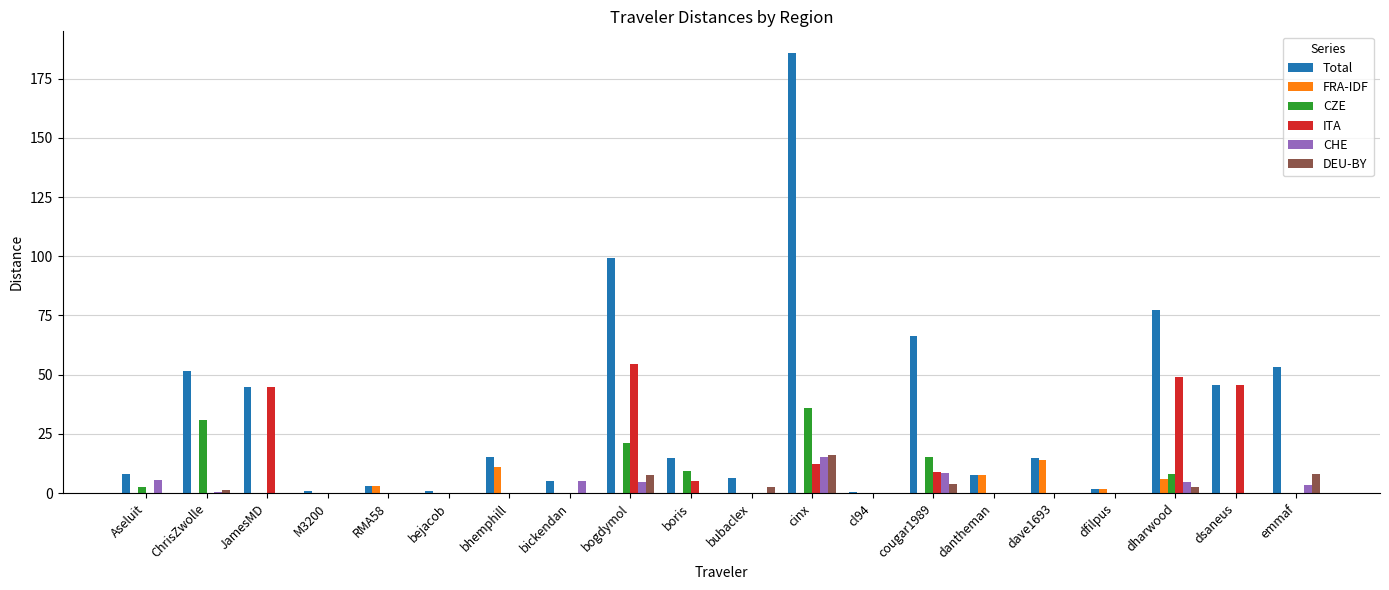

At which category is the sum across all series the highest?

cinx